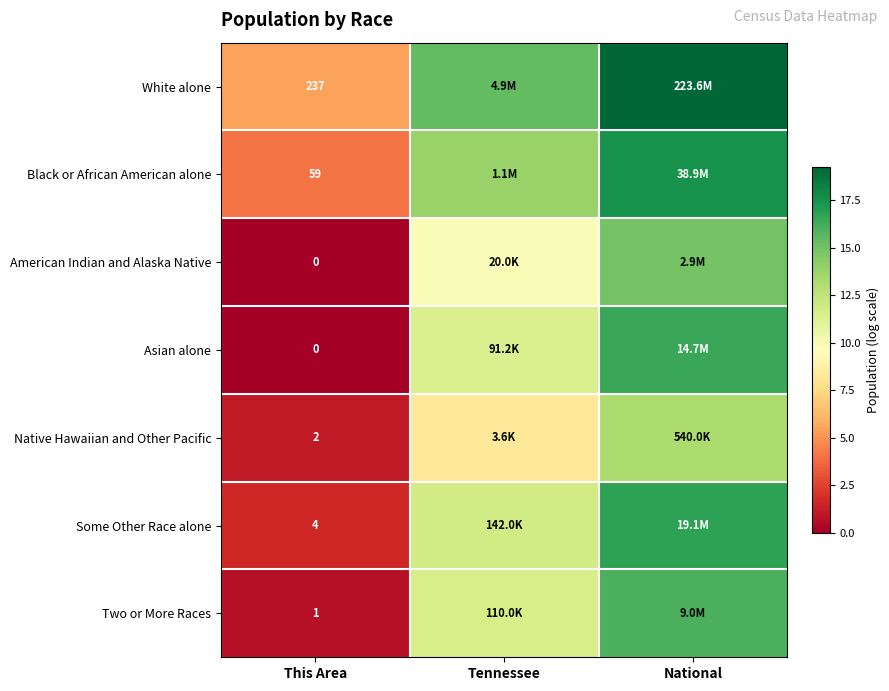

What is the difference between the Some Other Race alone values at This Area and National?

15.2